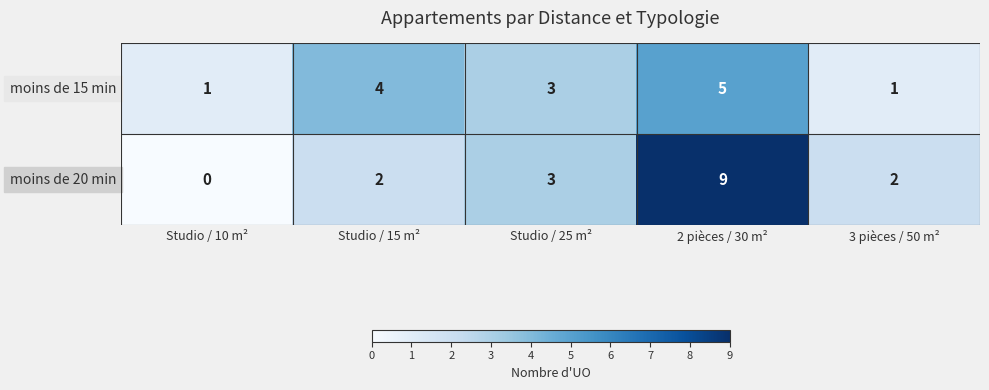

At which label is moins de 15 min closest to 3?

Studio / 25 m²